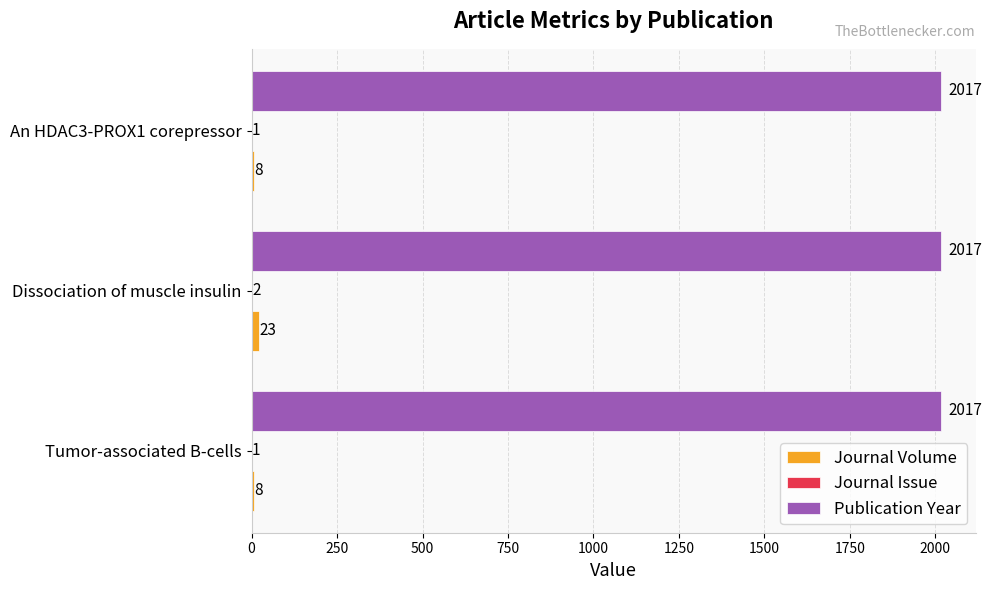

What is the approximate value of Publication Year at Tumor-associated B-cells?

2017